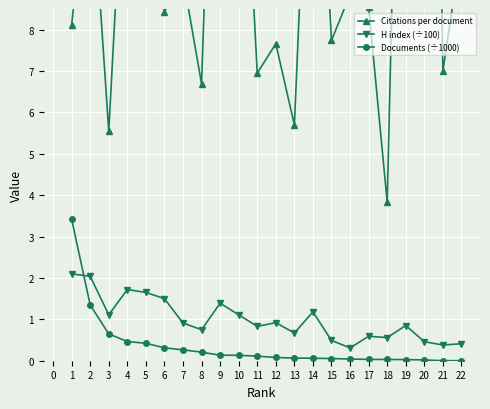

What are all the series names shown in the legend?

Citations per document, H index (÷100), Documents (÷1000)